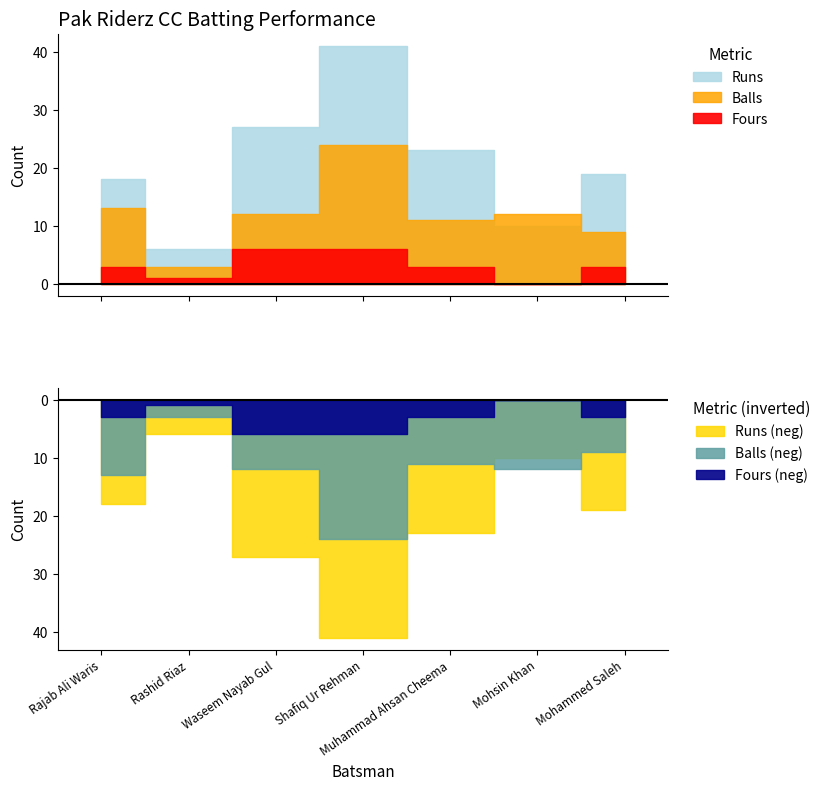

How many interior local valleys does the Balls series have?

2